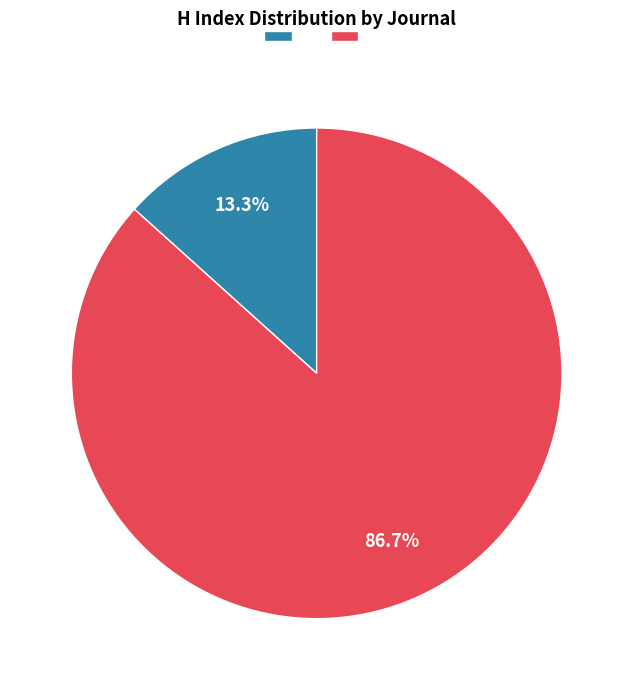

Is there a majority slice in this chart?

Yes